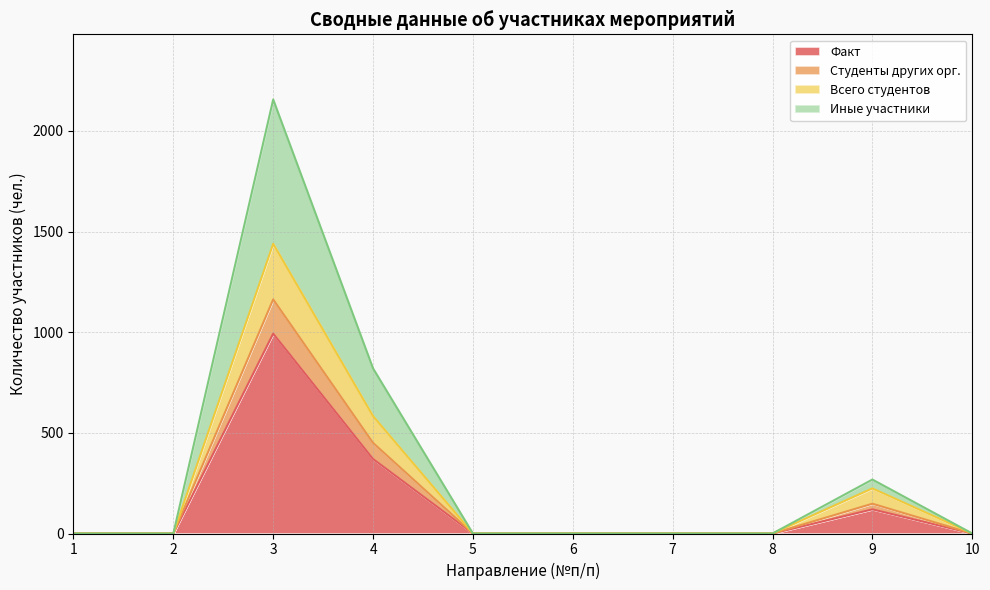

How many lines are shown in the chart?

4